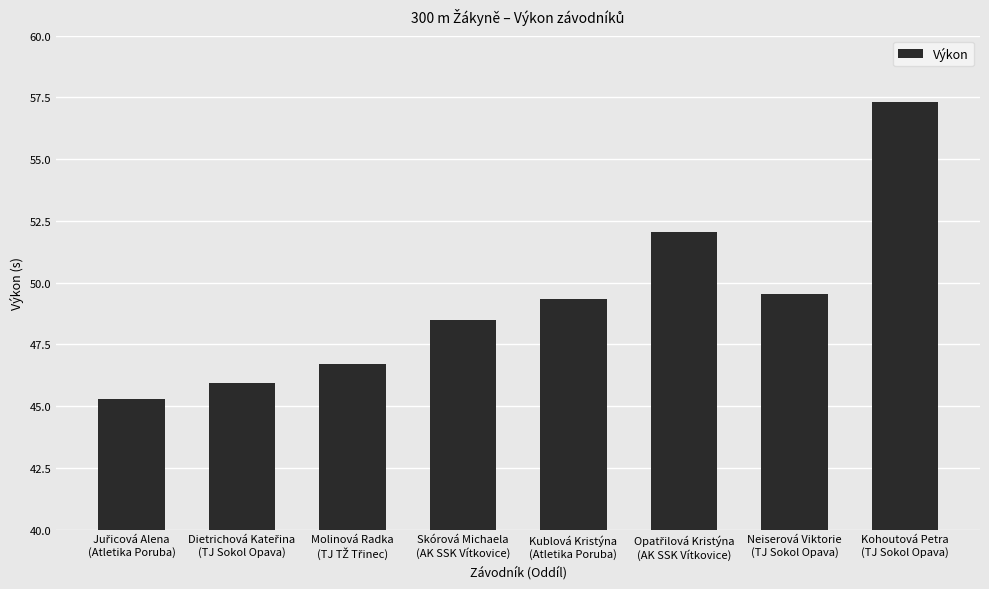

What is the difference between the second highest and second lowest values?

6.1